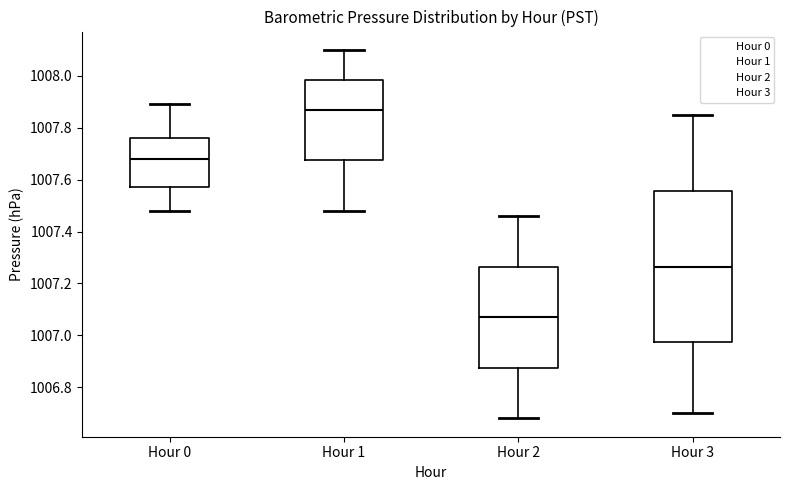

Reading left to right, read every box against the y-axis: the position of its median line, the range the box covers, and the ends of its whiskers. The values are not printed on the chart, so give them approximately, as read against the axis.

Hour 0: median 1007.68, box 1007.58 to 1007.76, whiskers 1007.48 to 1007.90
Hour 1: median 1007.88, box 1007.68 to 1007.98, whiskers 1007.48 to 1008.10
Hour 2: median 1007.08, box 1006.88 to 1007.26, whiskers 1006.68 to 1007.46
Hour 3: median 1007.26, box 1006.98 to 1007.56, whiskers 1006.70 to 1007.86